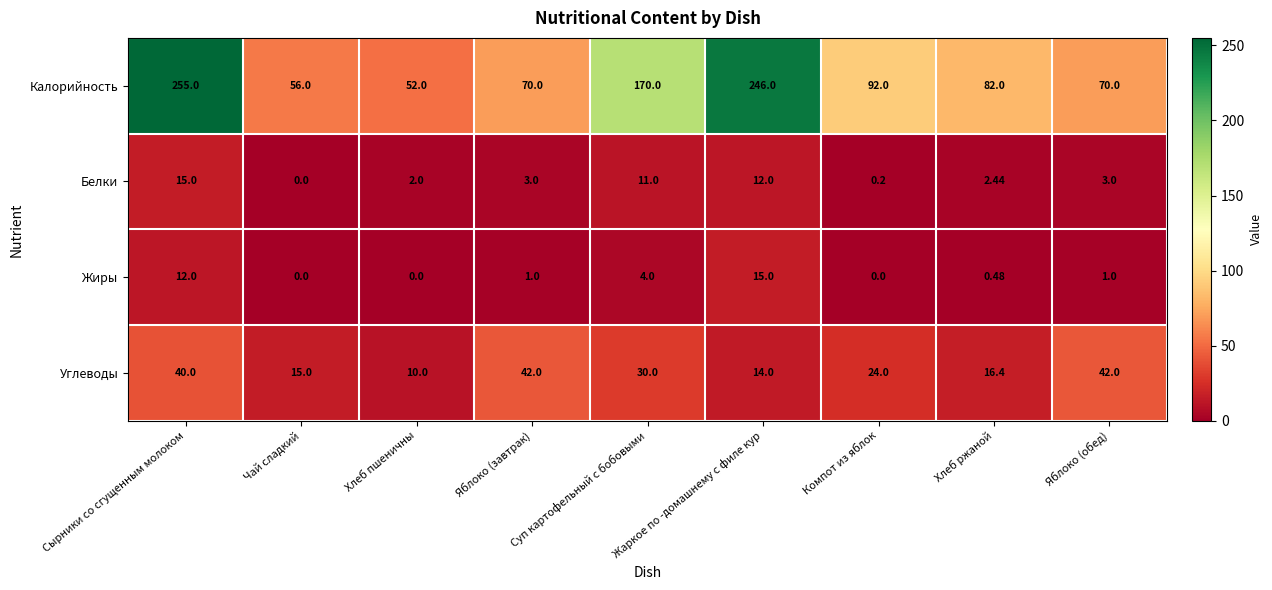

Which series has the largest total across all categories?

Калорийность